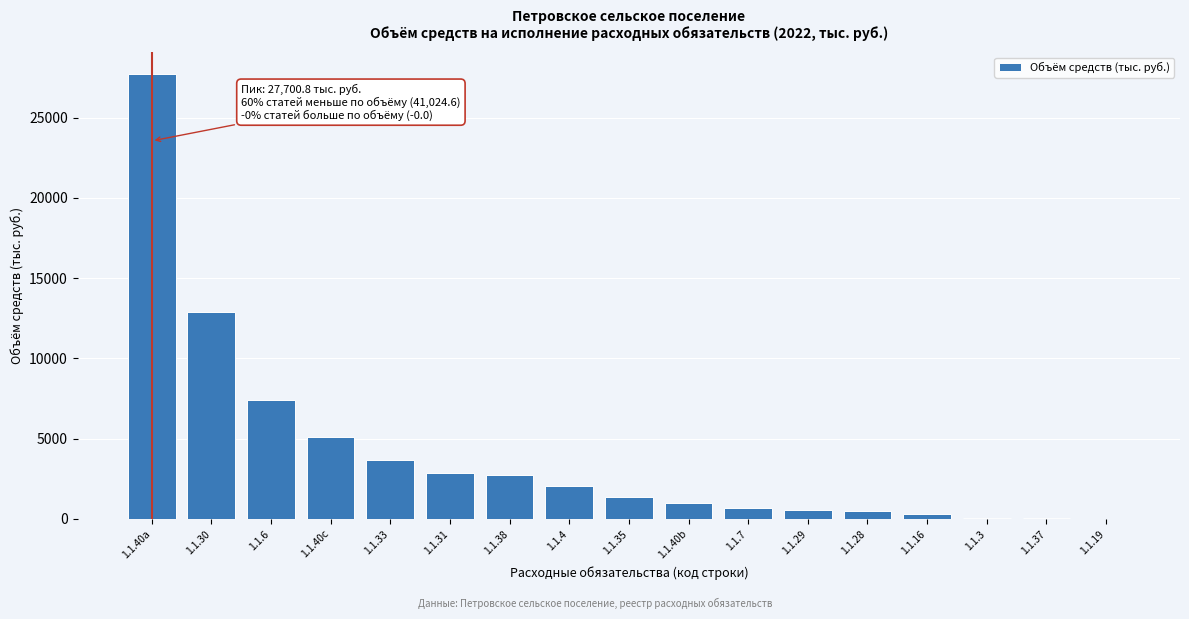

At which label is the value closest to 13850?

1.1.30